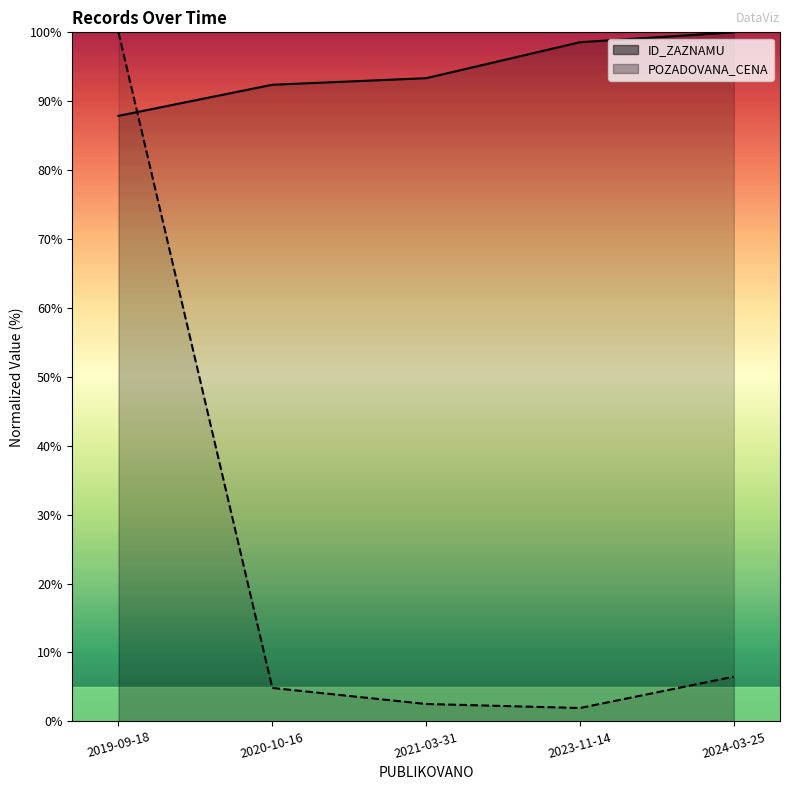

Reading right to left, extract all data points from this chart.

ID_ZAZNAMU: 100.0	98.6	93.3	92.4	87.9
POZADOVANA_CENA: 6.5	1.9	2.5	4.9	100.0